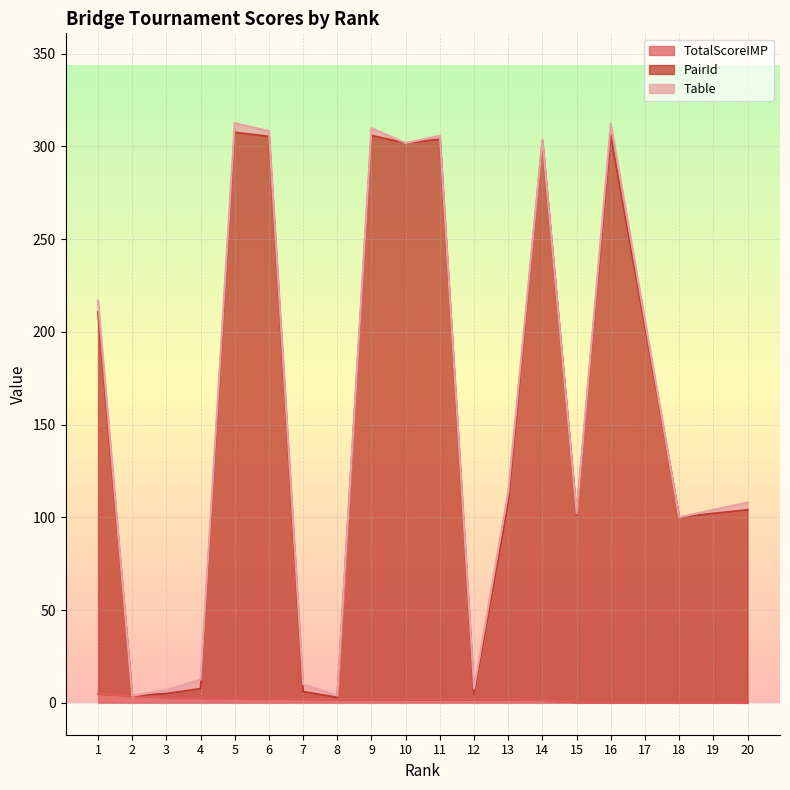

True or false: TotalScoreIMP has more than 2 points higher than both neighbors.

False